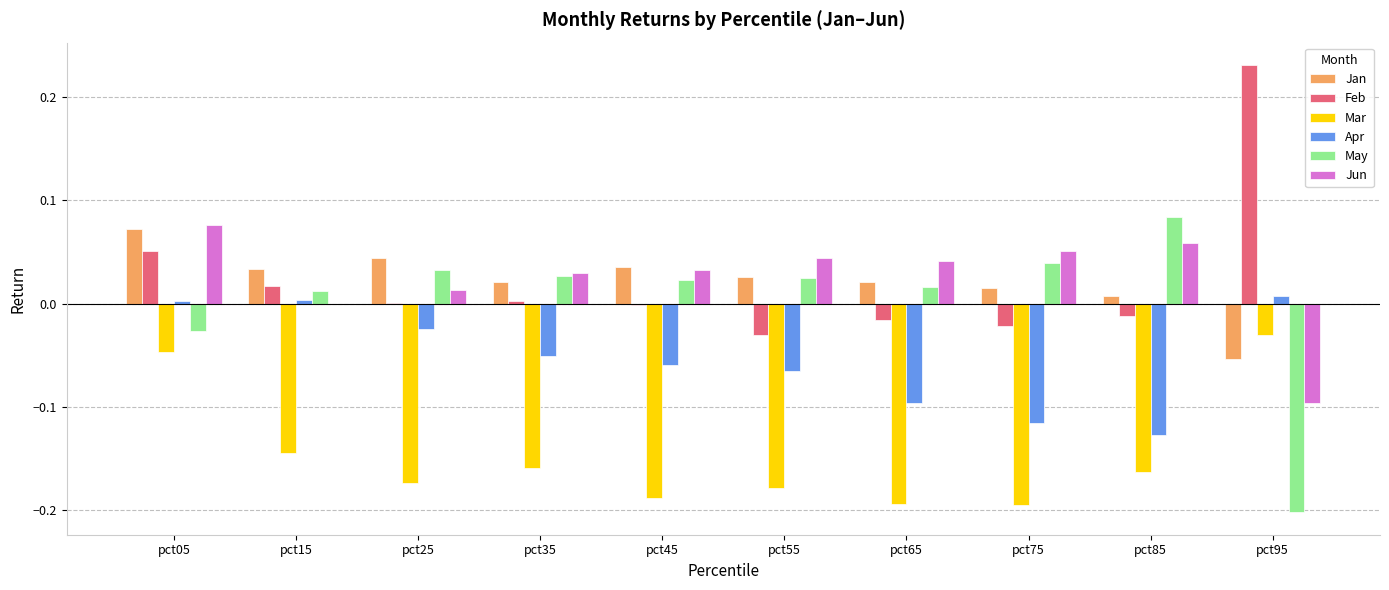

Which label corresponds to the largest value in the chart?

pct95